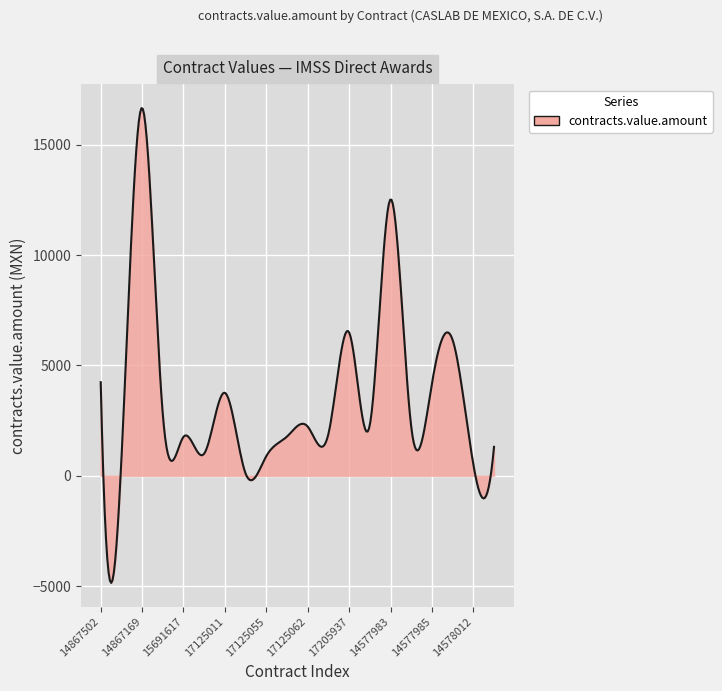

What is the difference between the maximum and minimum values?

21519.2